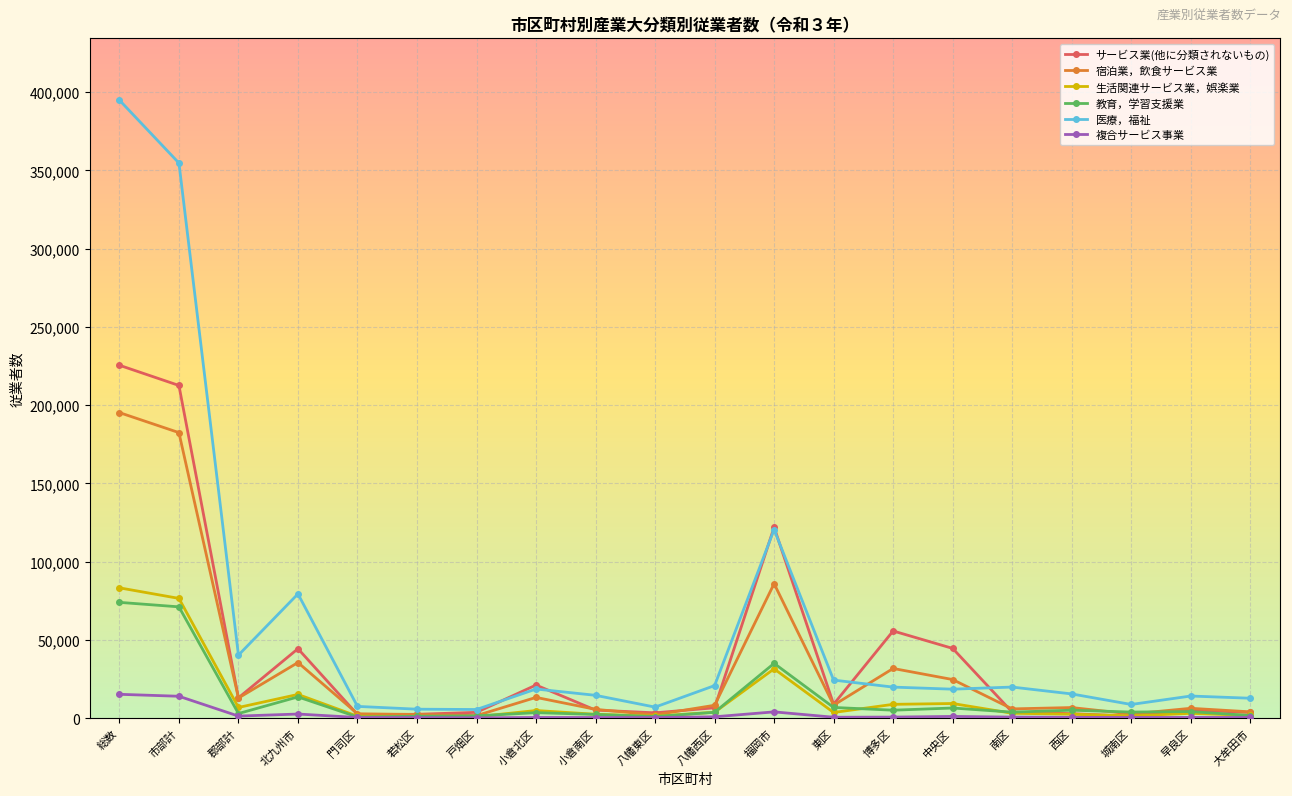

Where is 宿泊業，飲食サービス業 nearest to the value 98390?

福岡市